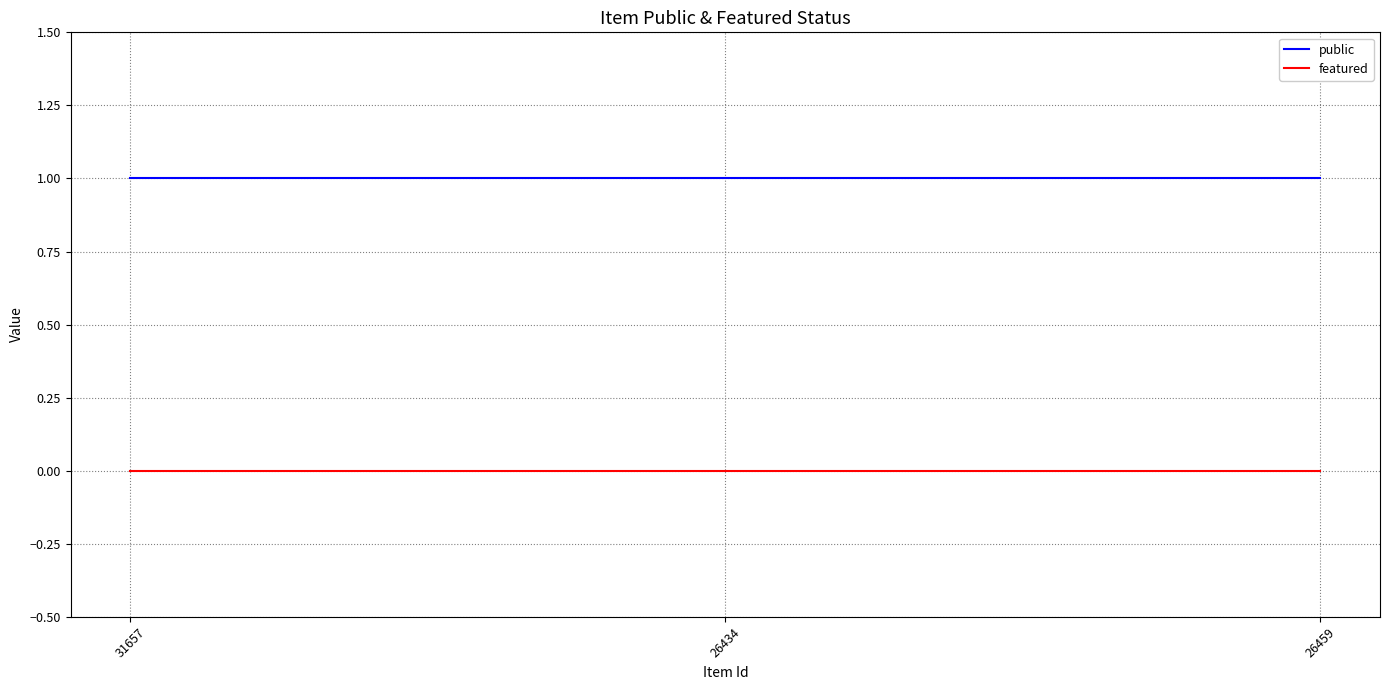

Reading left to right, transcribe all the data shown in this chart.

public: 1	1	1
featured: 0	0	0